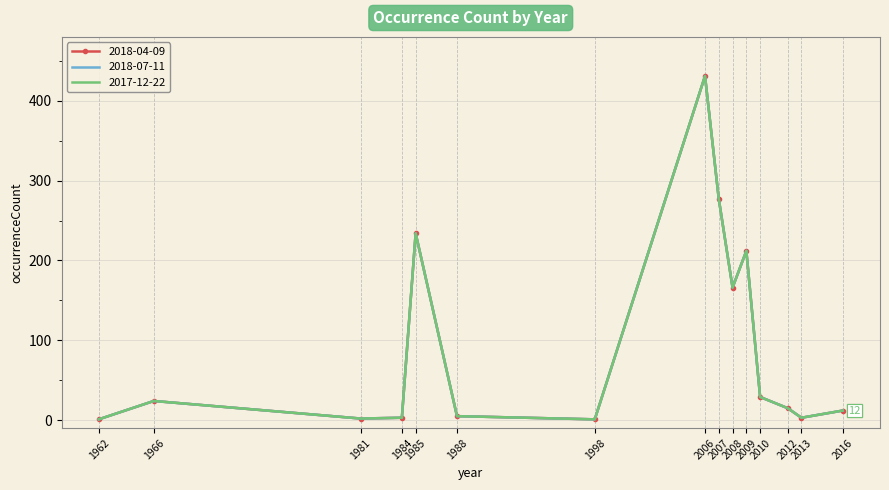

At which category does 2018-07-11 reach its first local peak?

1966